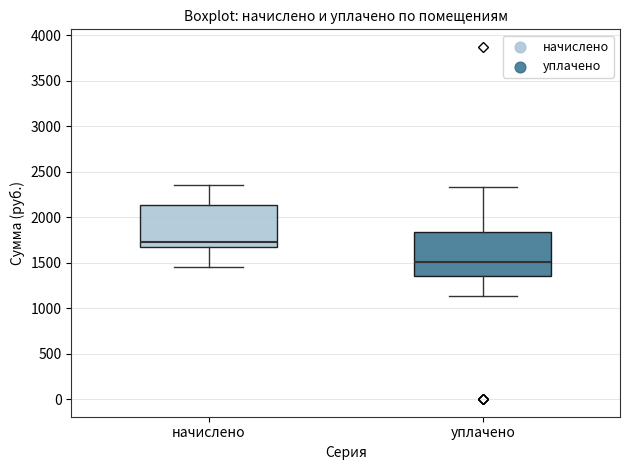

Reading left to right, read every box against the y-axis: the position of its median line, the range the box covers, and the ends of its whiskers. The values are not printed on the chart, so give them approximately, as read against the axis.

начислено: median 1750, box 1700 to 2150, whiskers 1450 to 2350
уплачено: median 1500, box 1350 to 1850, whiskers 1150 to 2350